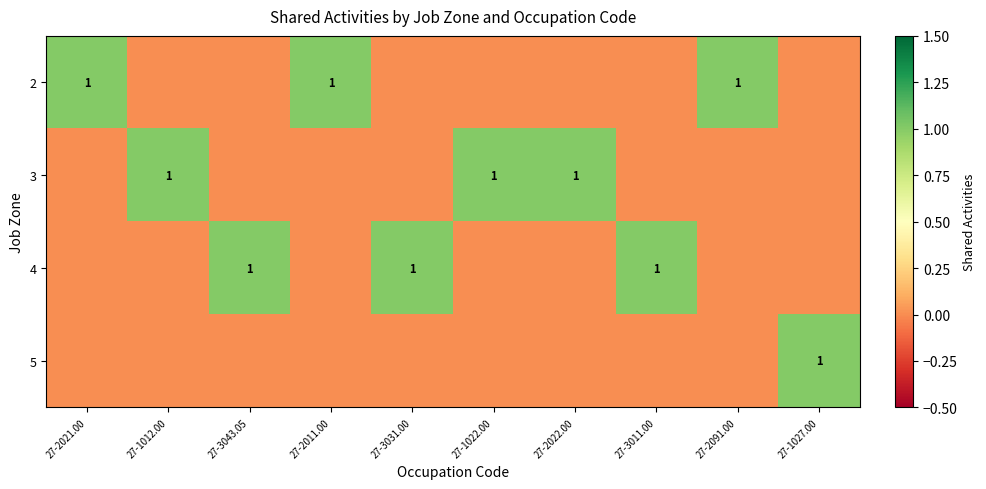

True or false: 4 has a value of 1 at 27-3031.00.

True